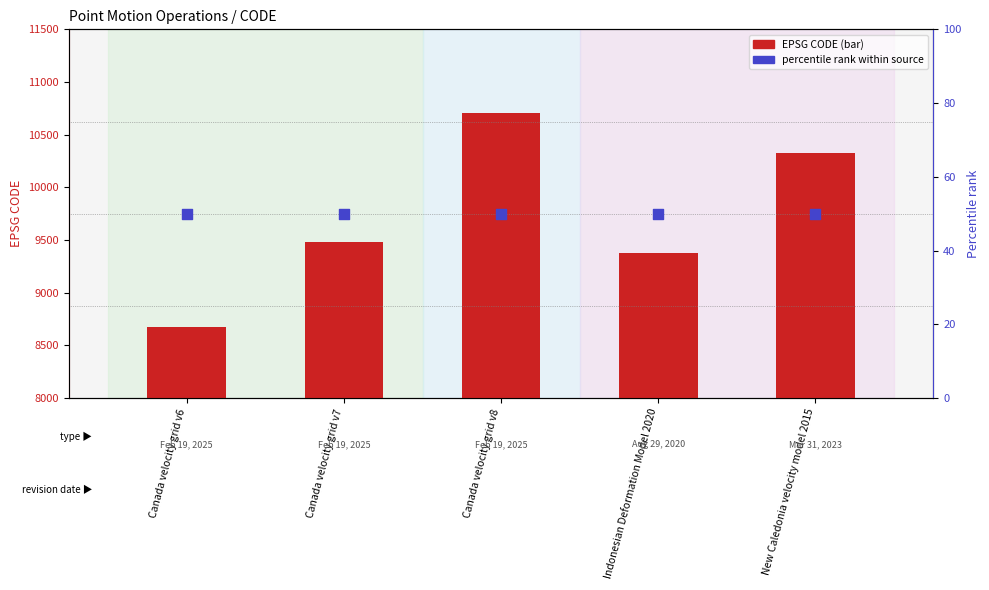

Which series has the largest total across all categories?

CODE (numeric)